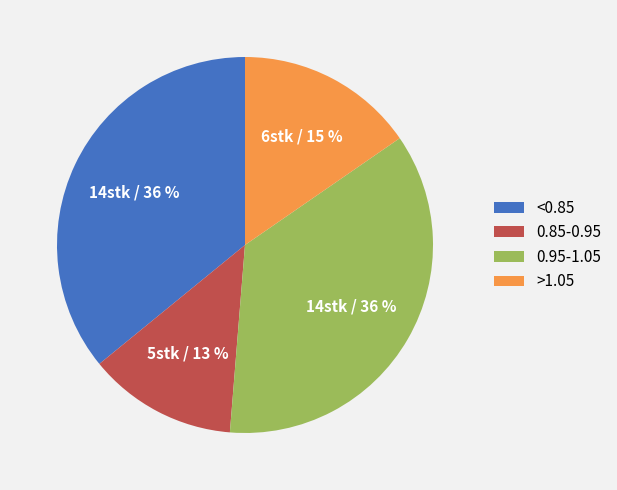

What is the smallest slice in the pie chart?

0.85-0.95